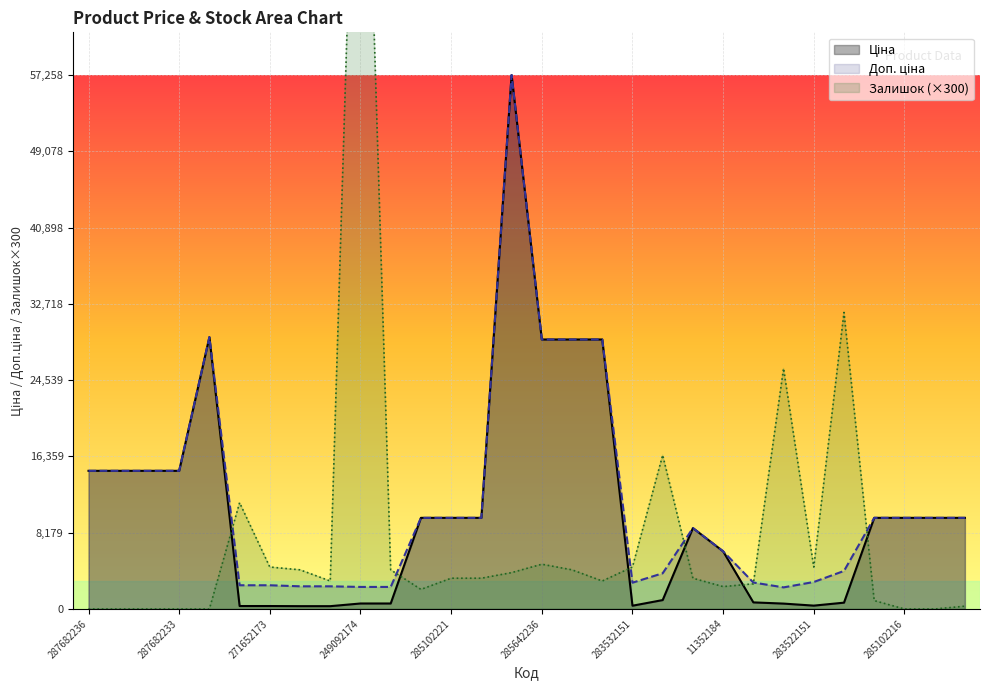

Where do Залишок and Ціна first cross each other?

287702232 and 271652174